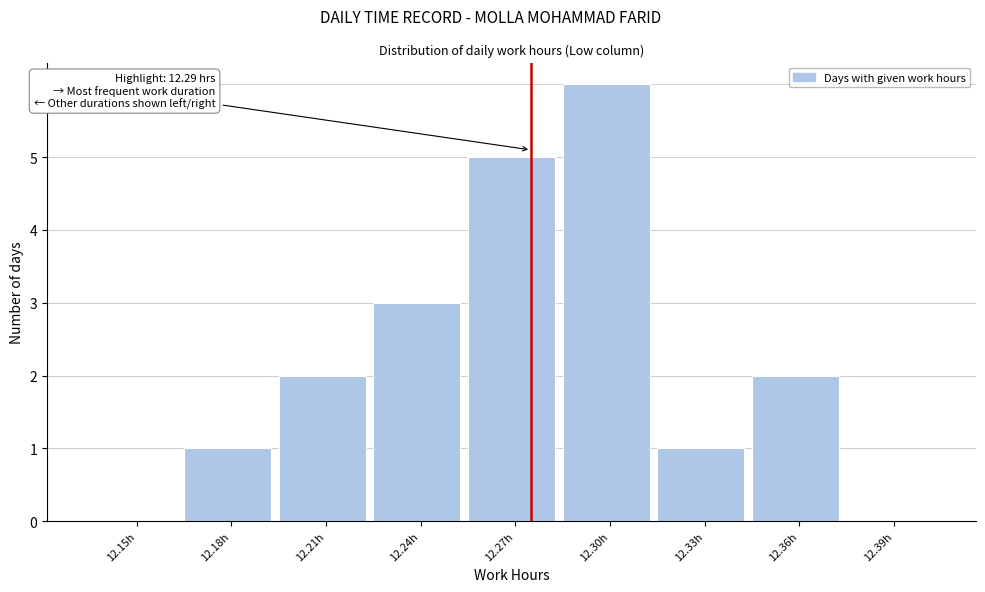

Reading left to right, transcribe all the data shown in this chart.

12.15h=0	12.18h=1	12.21h=2	12.24h=3	12.27h=5	12.30h=6	12.33h=1	12.36h=2	12.39h=0